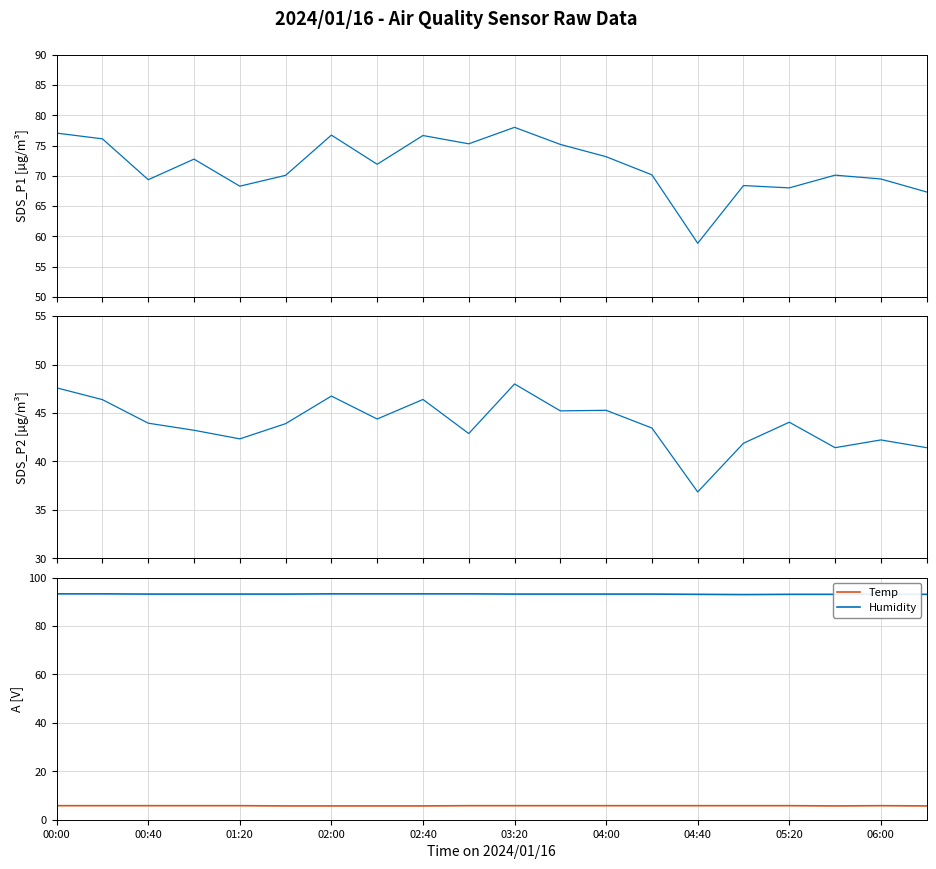

Where is SDS_P2 nearest to the value 42?

15